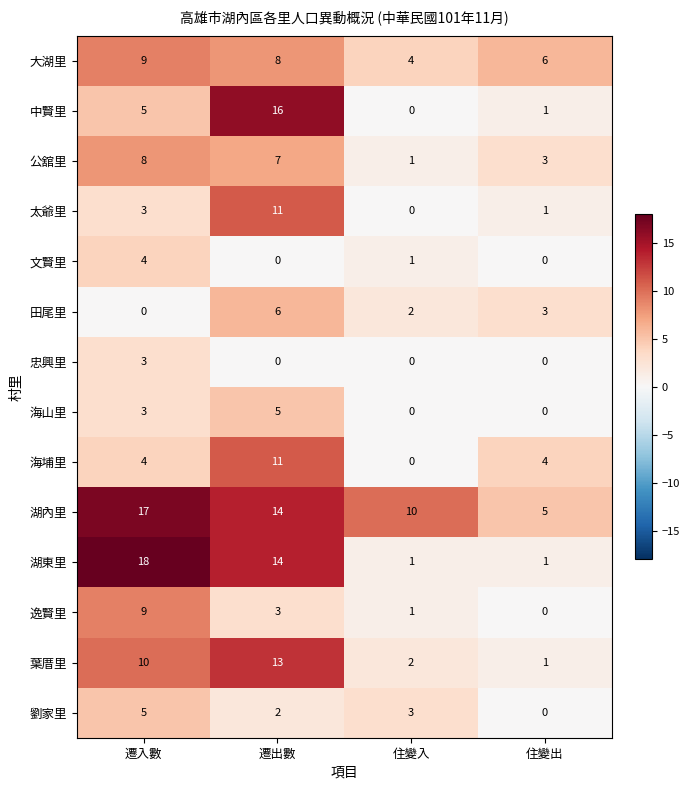

How many data points in 太爺里 are less than 3?

2